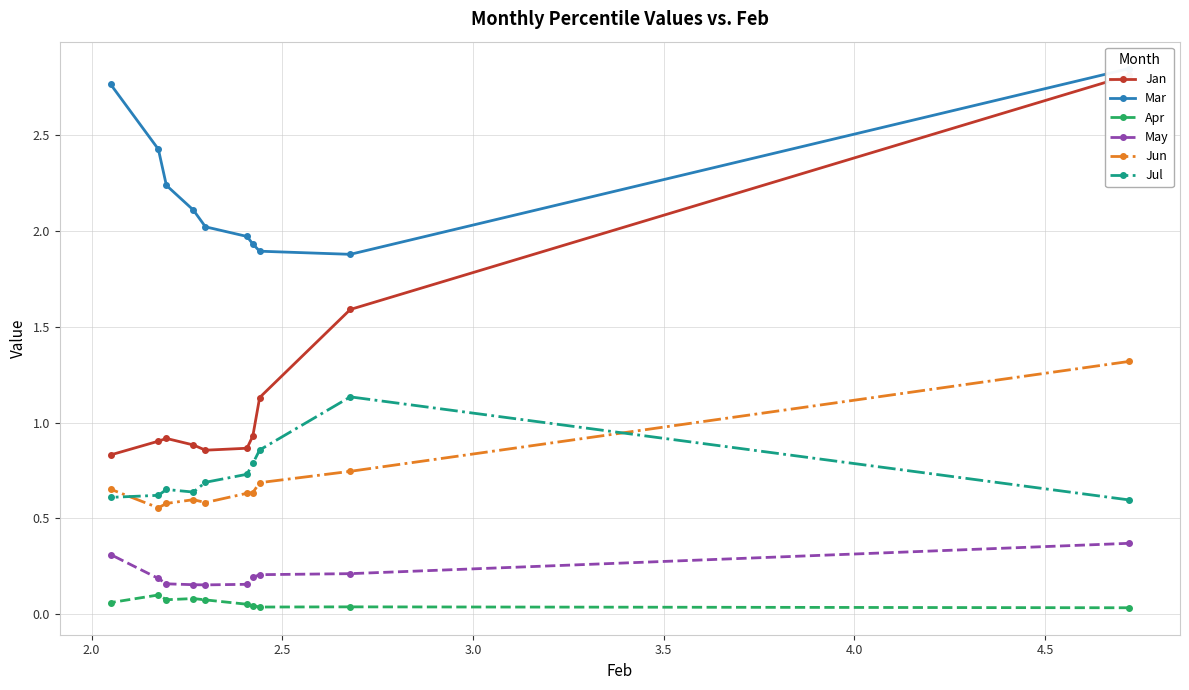

How many lines are shown in the chart?

6